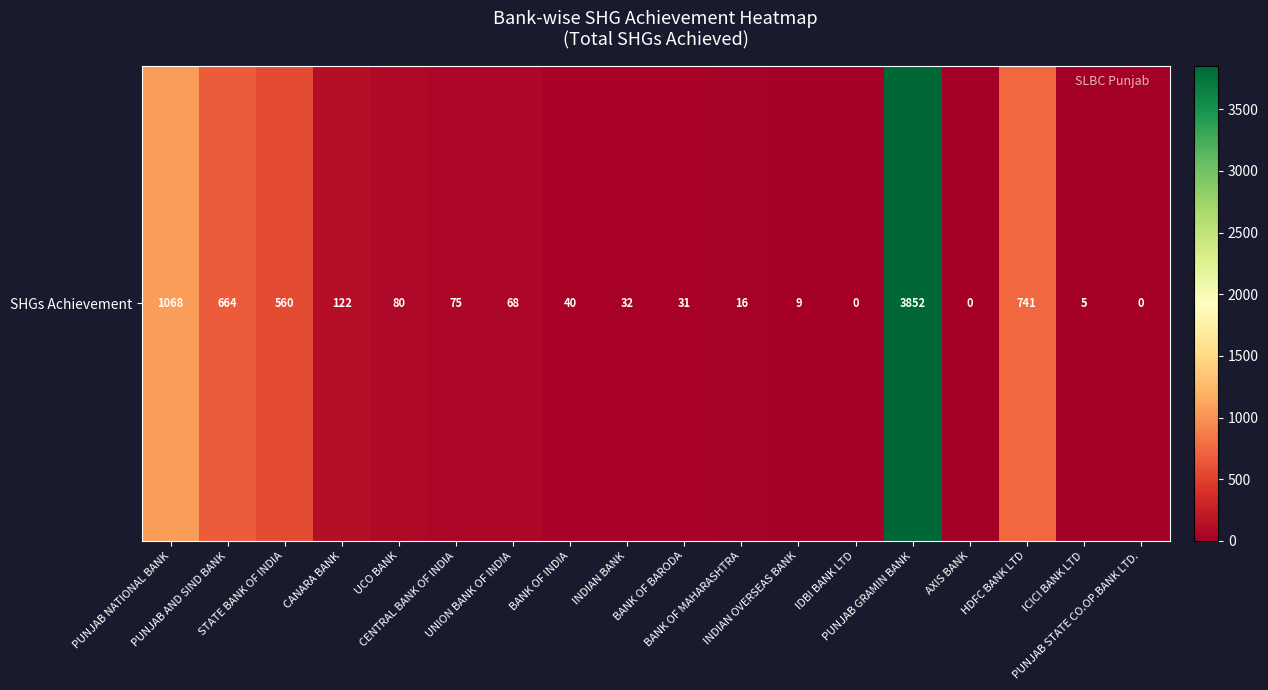

The value at ICICI BANK LTD is 8. True or false?

False